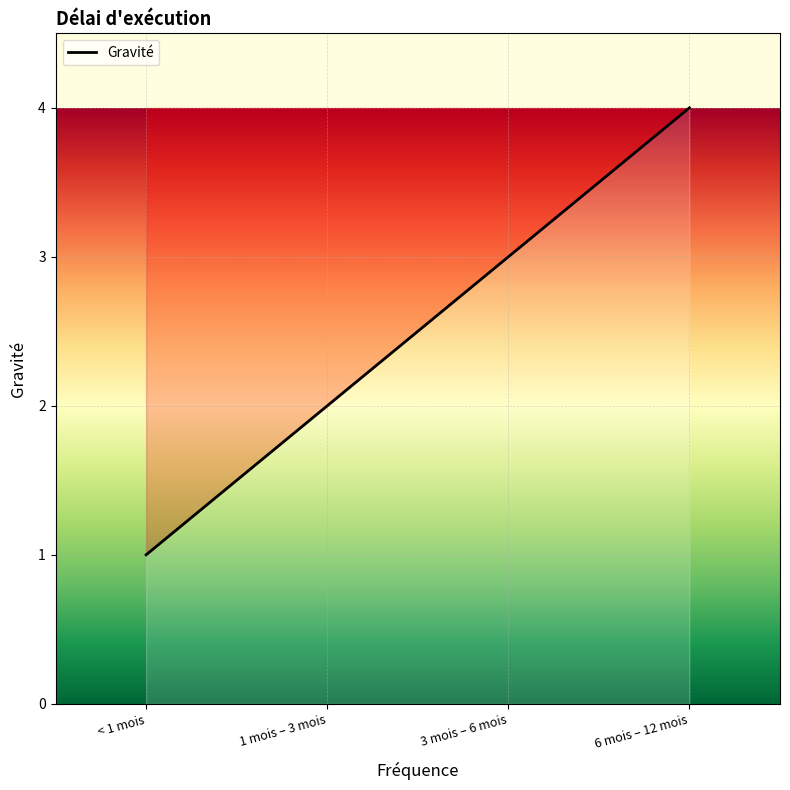

What is the smallest value displayed?

1.0